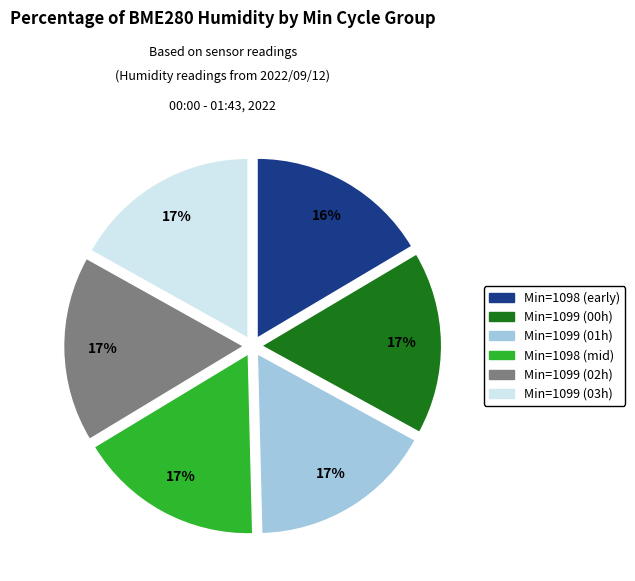

Is there any slice that represents more than half of the pie?

No